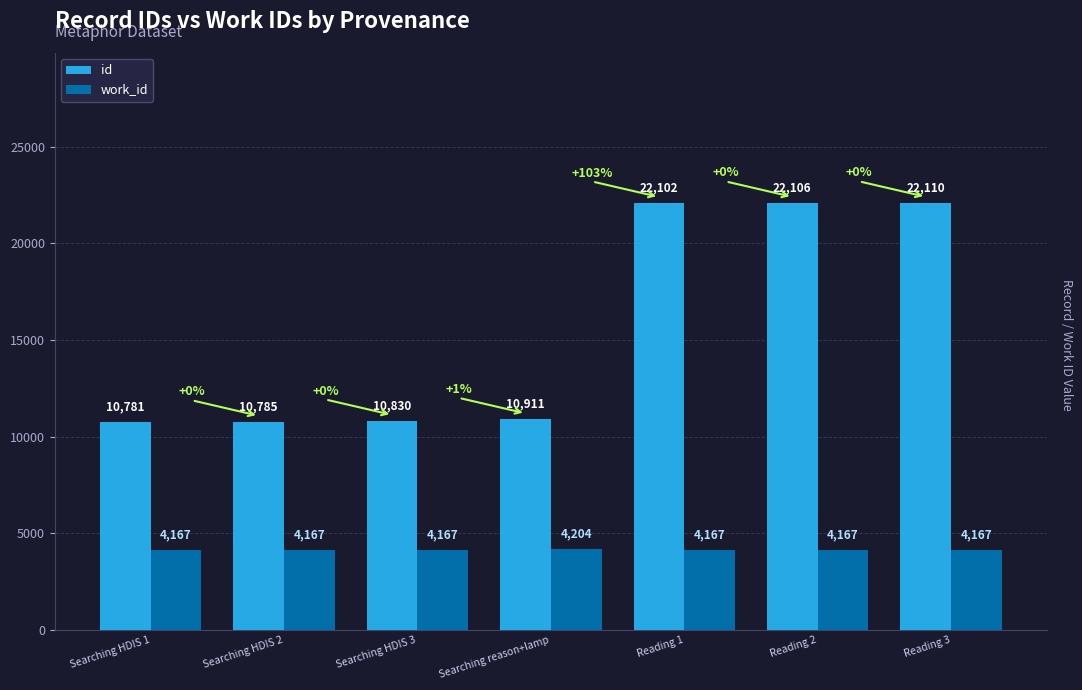

Which series has the largest total across all categories?

id